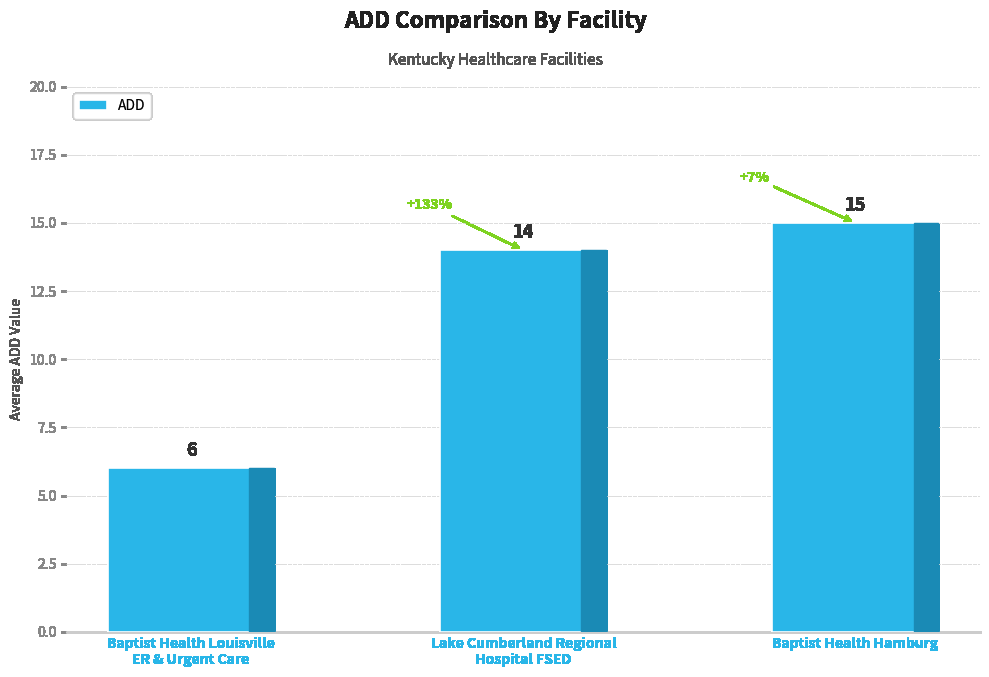

What is the label of the 3rd bar from the right?

Baptist Health Louisville
ER & Urgent Care